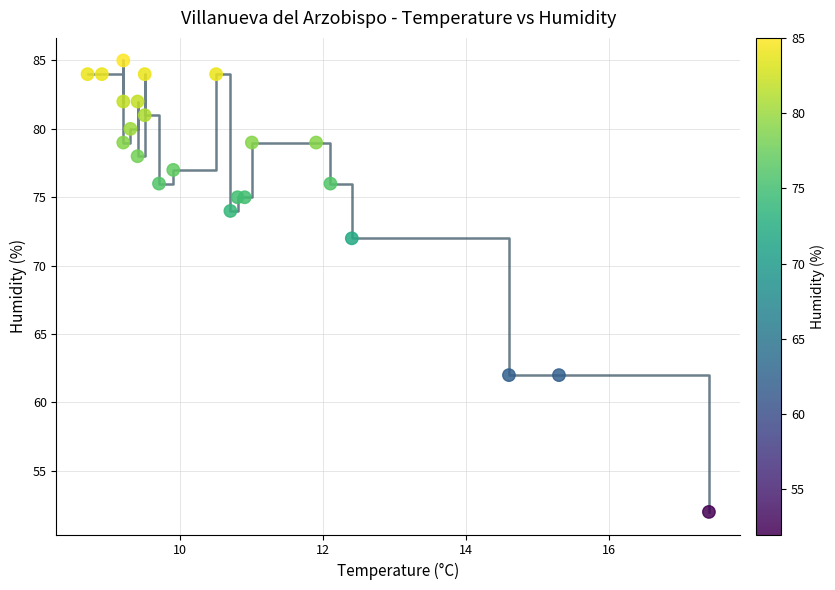

What is the range of Y values (max minus min)?

33